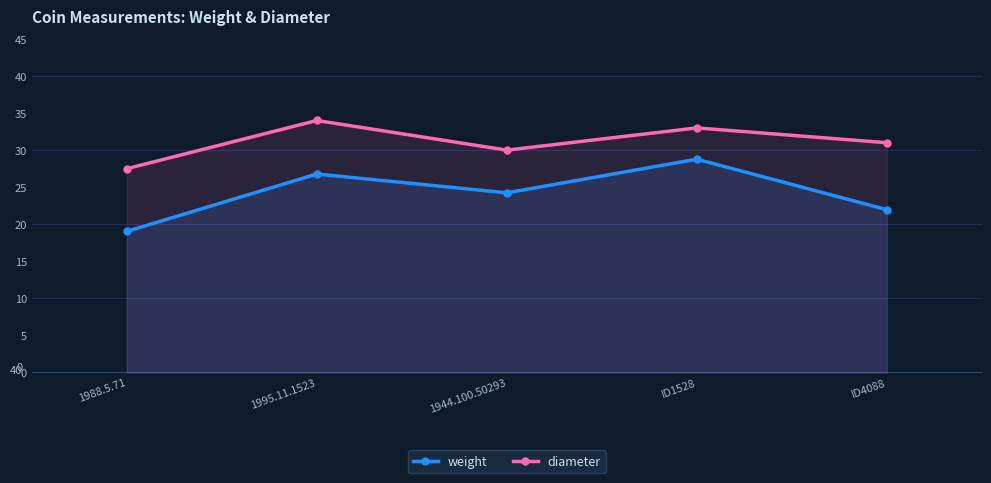

How many lines are shown in the chart?

2